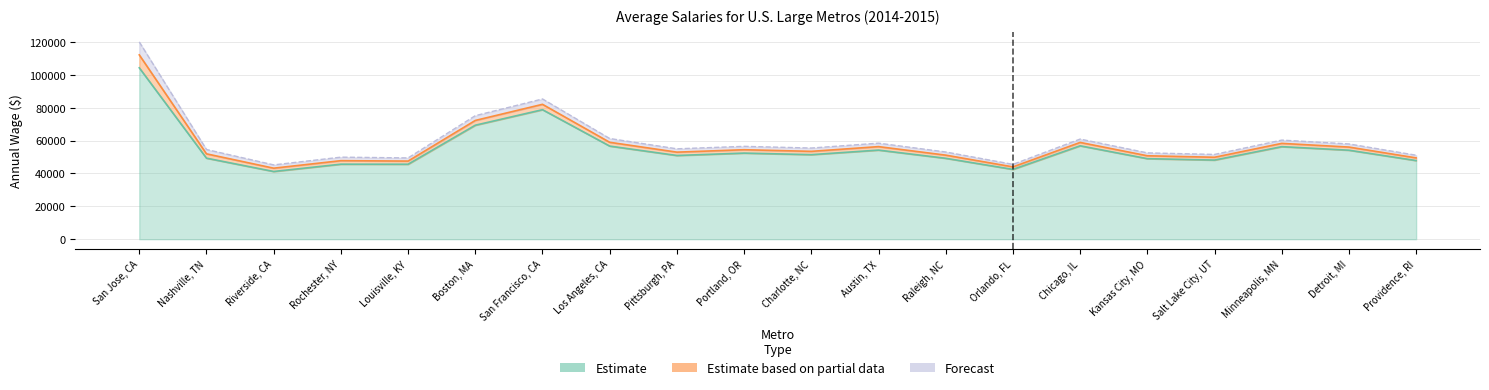

True or false: 2015 Annual Wage and 2014 Annual Wage cross at least once.

False